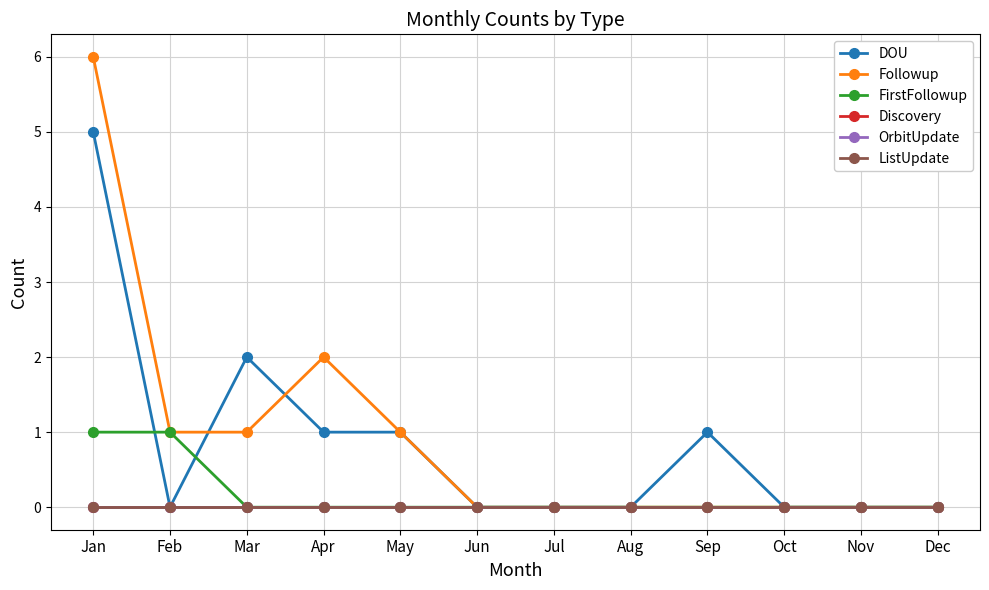

Is this an area chart (filled region under the line)?

No